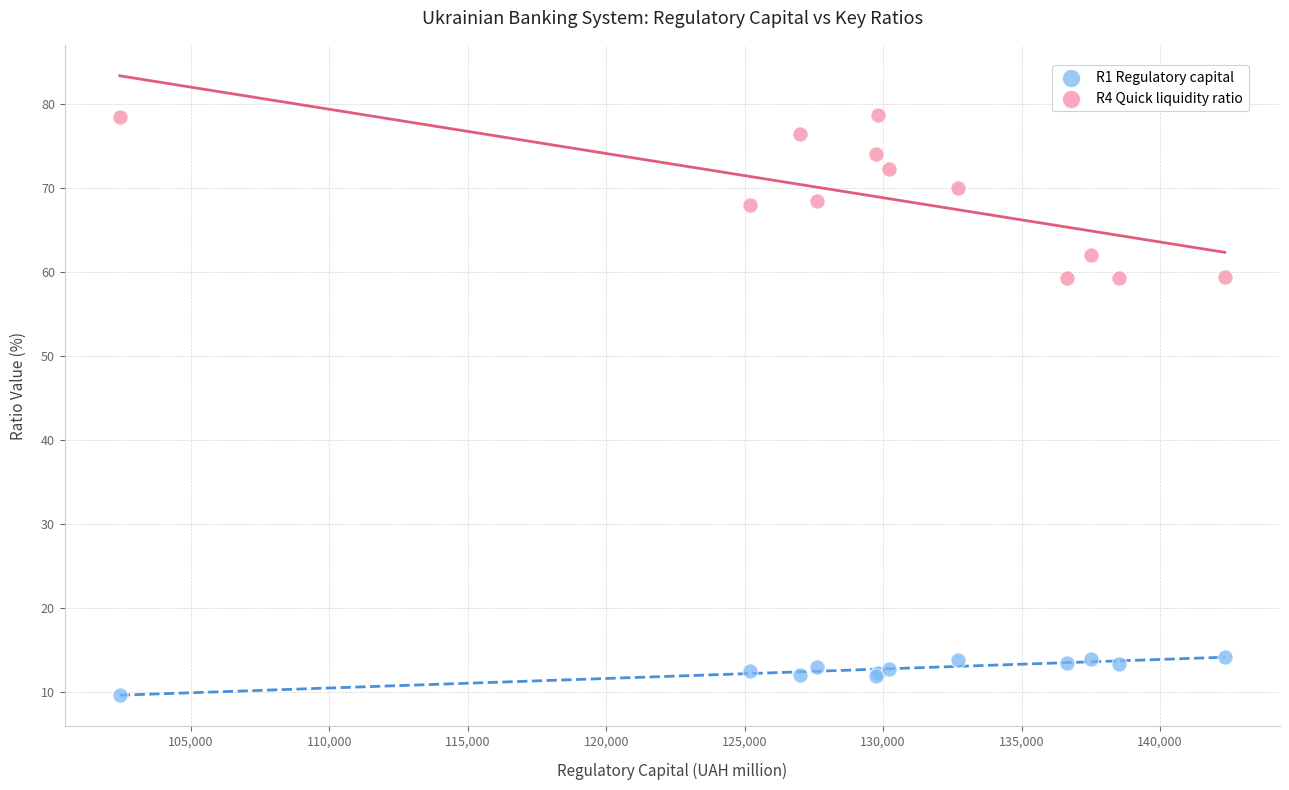

Which series reaches the minimum Y coordinate?

R1 Regulatory capital